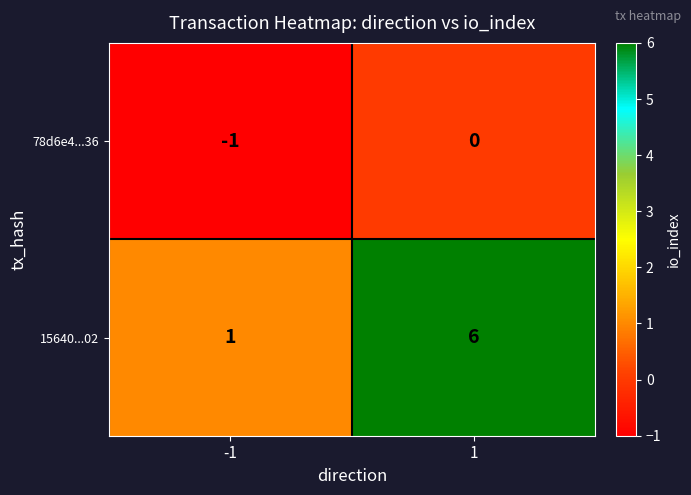

How many distinct data groups are displayed?

2